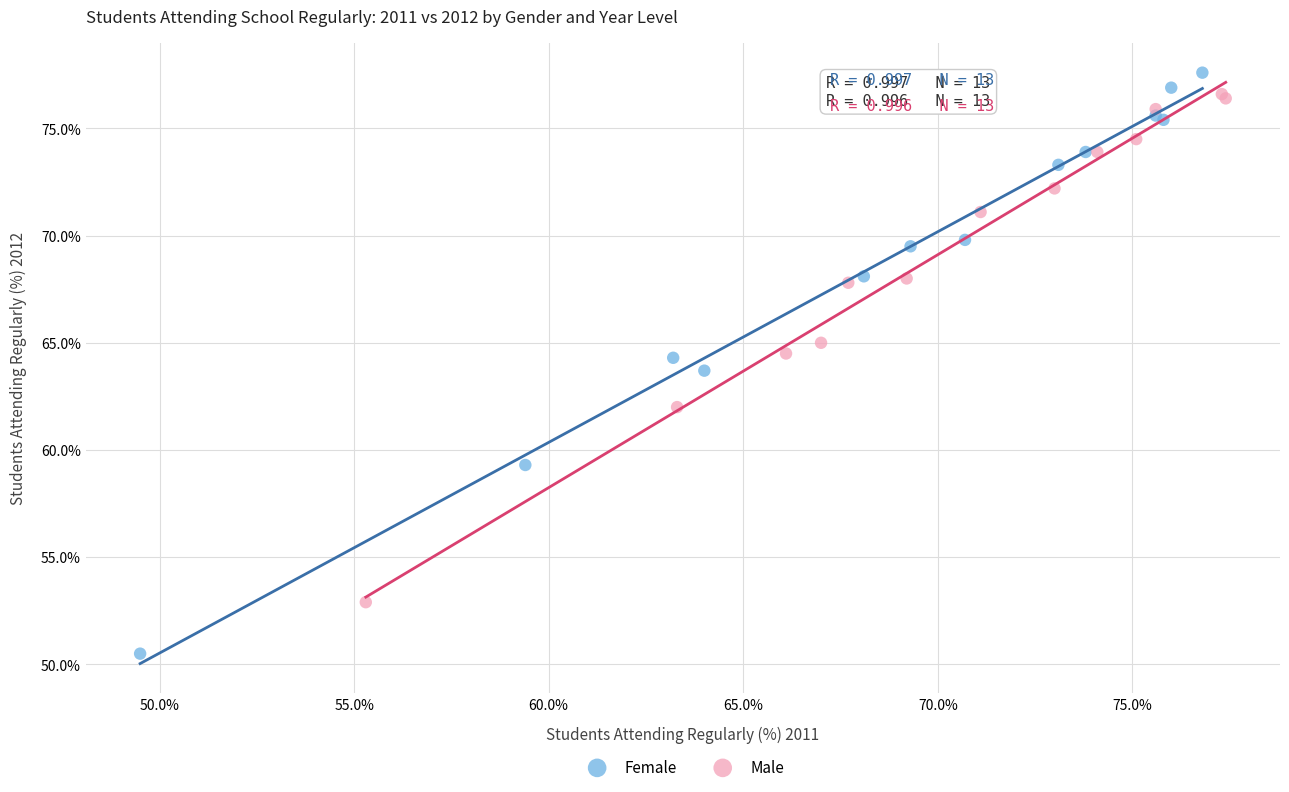

Which series has the widest spread of Y values?

Female